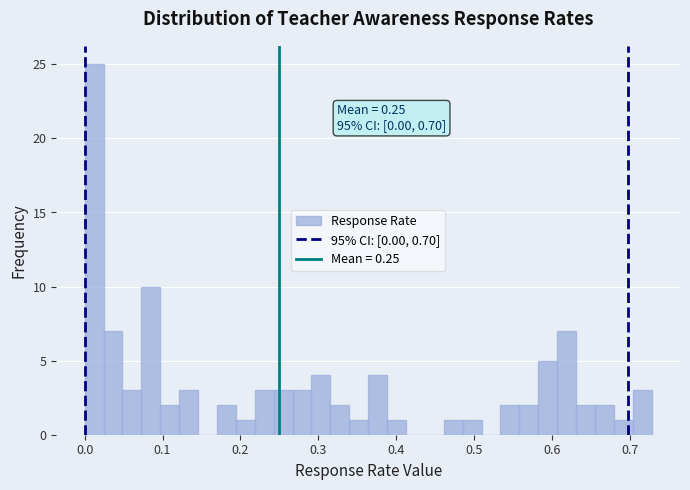

Read against the x-axis, roughly where is the centre of the tallest bar?

0.01